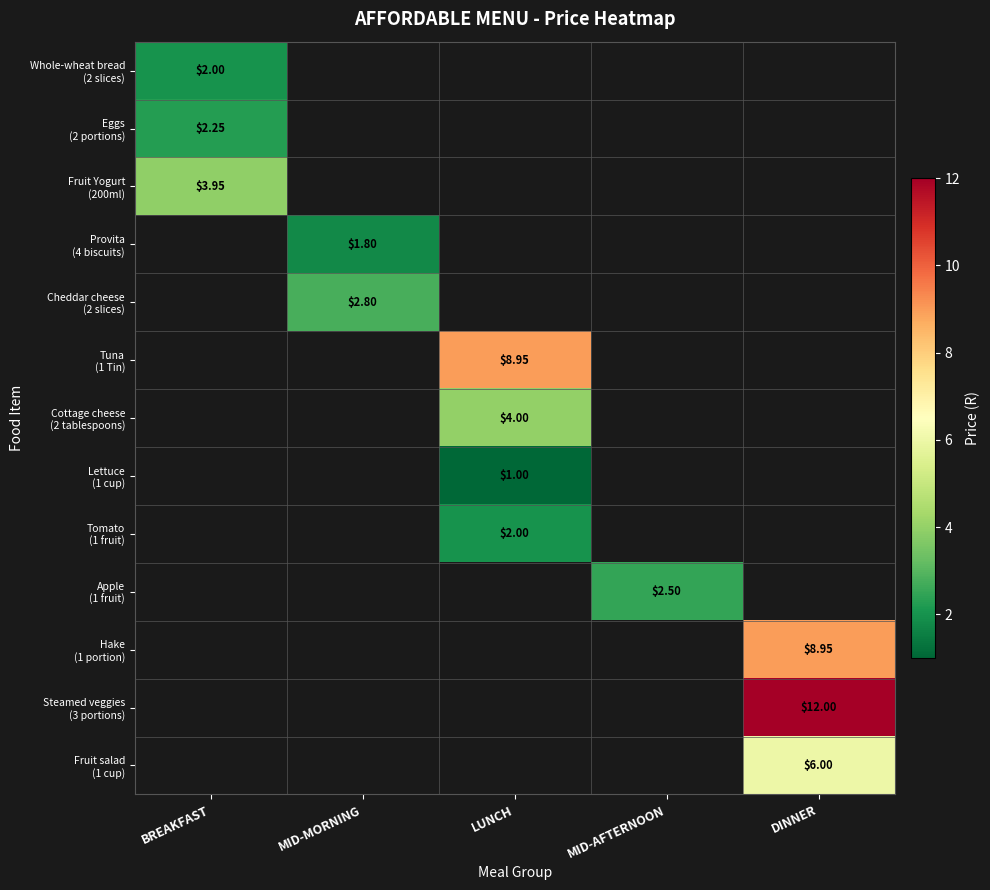

Count the number of categories in the chart.

5